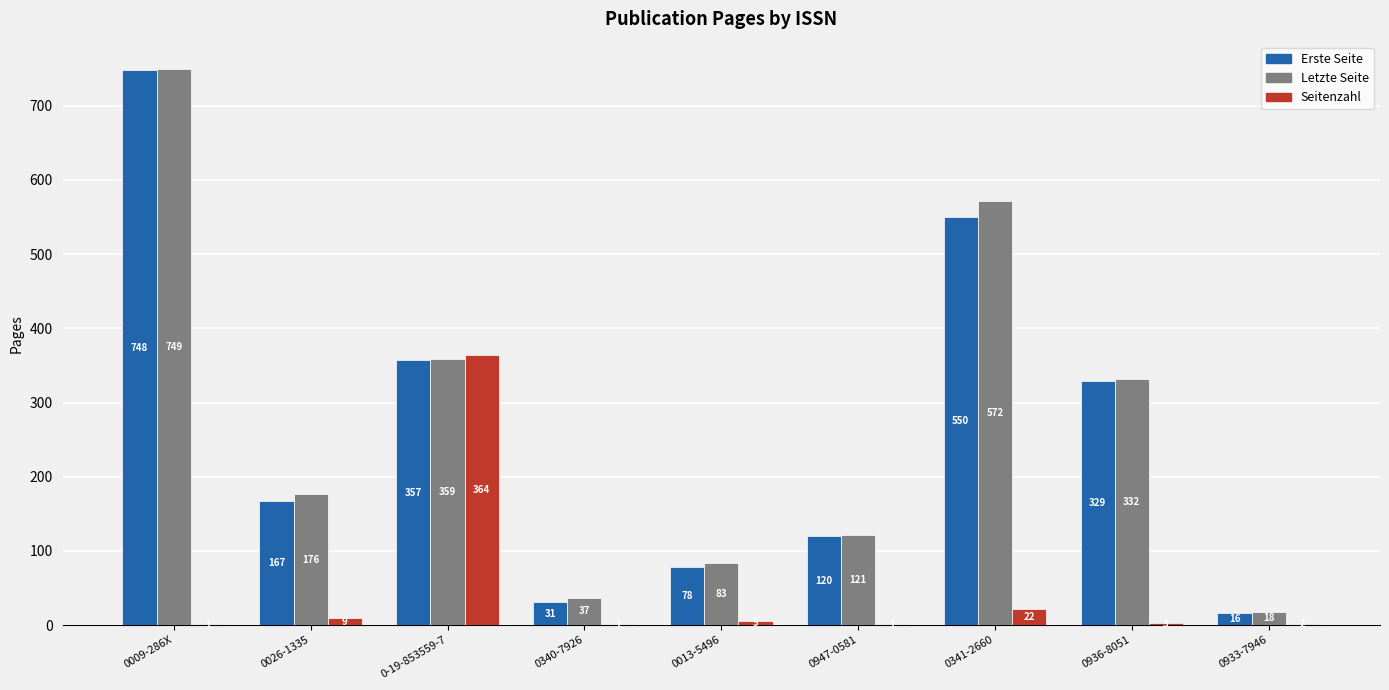

Is it true that Letzte Seite equals 749 at 0009-286X?

True